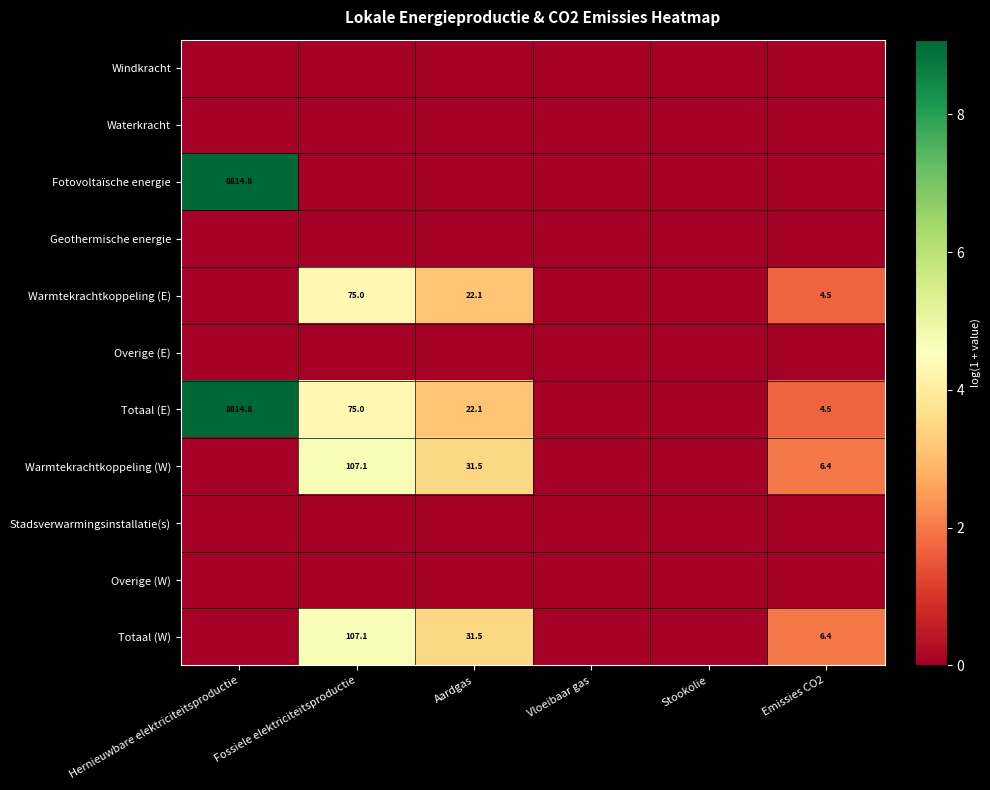

The Totaal (E) series shows 7.9 at Aardgas. True or false?

False